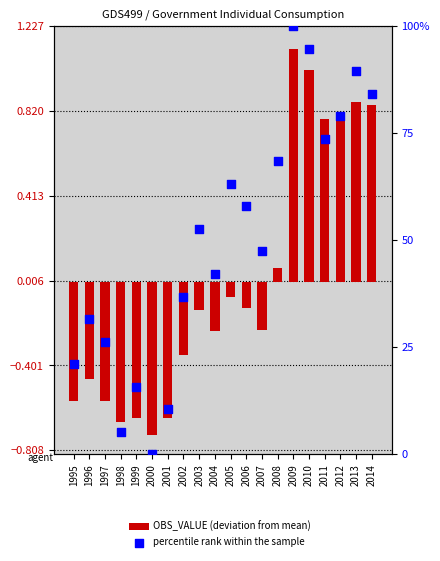

Is the value of percentile rank within the sample at 2013 greater than the value of OBS_VALUE (deviation from mean) at 2014?

Yes